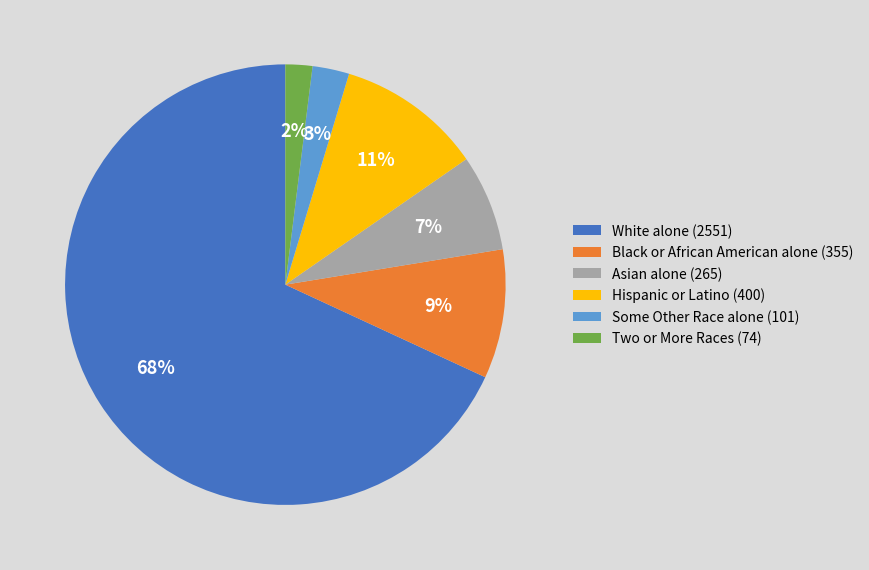

True or false: Some Other Race alone accounts for 14% of the total.

False